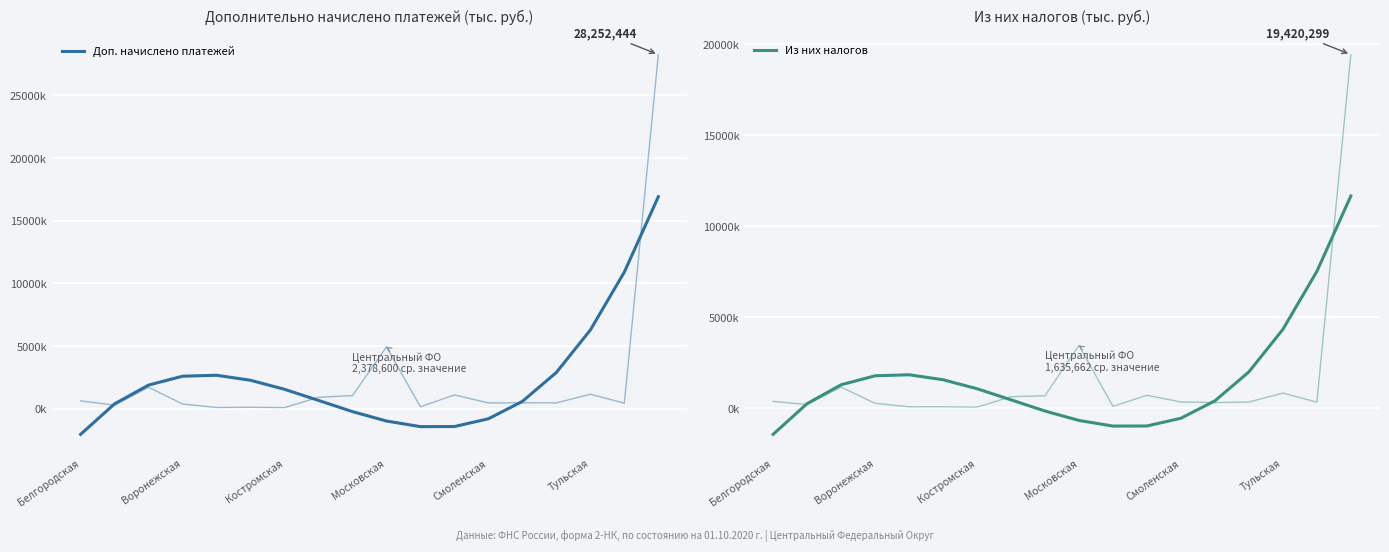

How many lines are shown in the chart?

2